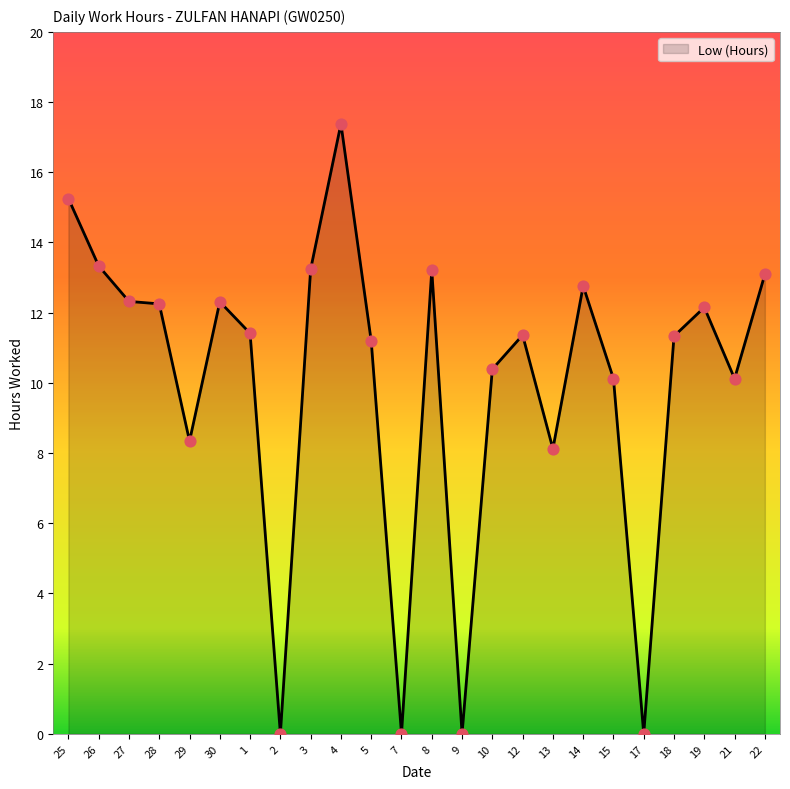

What is the ratio of the value at 4 to the value at 14?

1.4